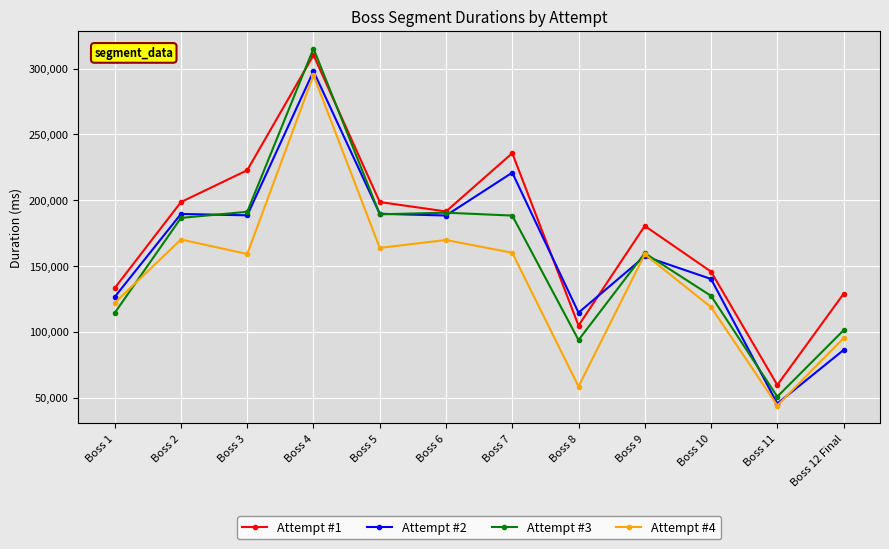

Is it true that Attempt #1 equals 123281 at Boss 9?

False